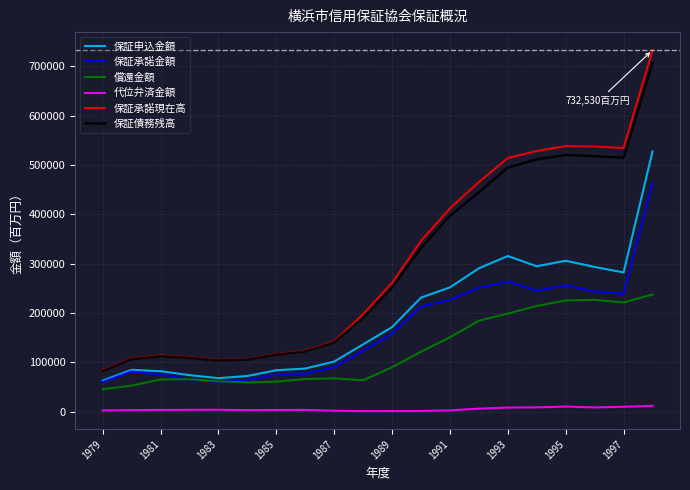

True or false: 保証申込金額 and 代位弁済金額 intersect in this chart.

False